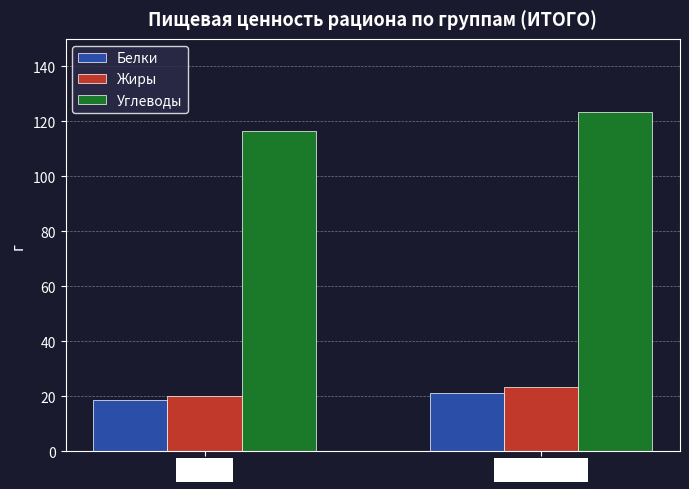

What is the spread (max minus min) of values at 1-4 кл?

97.7